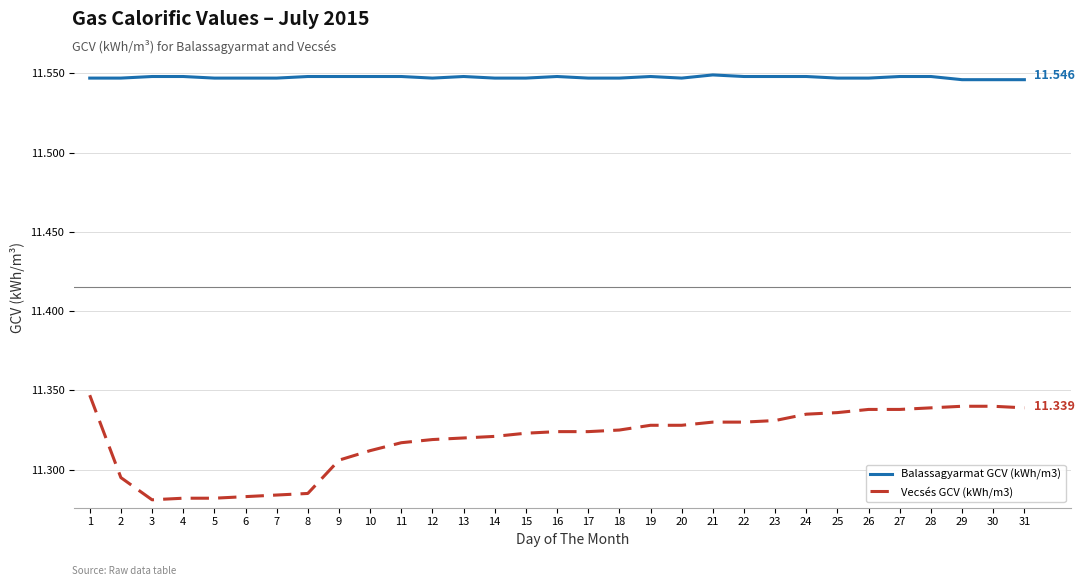

Is the value of Vecsés GCV (kWh/m3) at 8 greater than the value of Balassagyarmat GCV (kWh/m3) at 7?

No